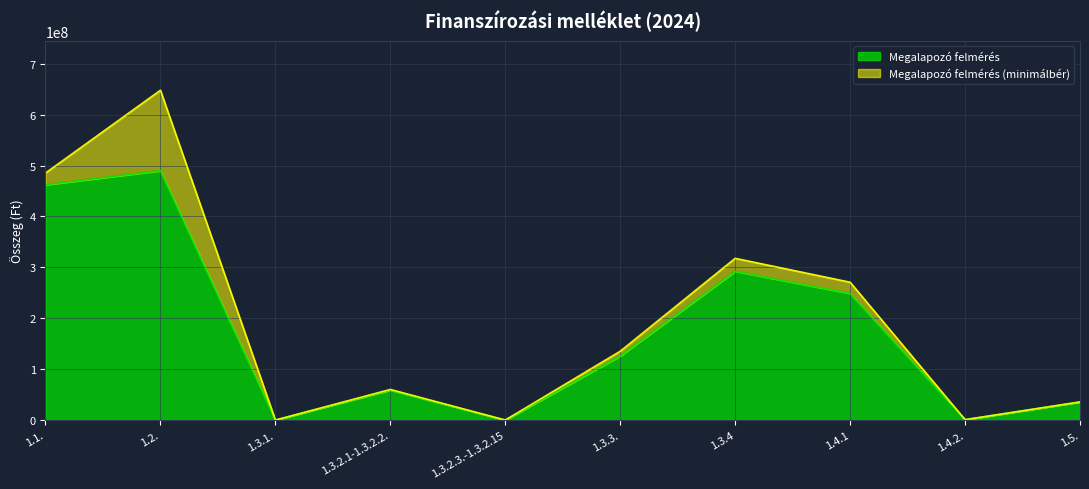

Count the number of categories in the chart.

10